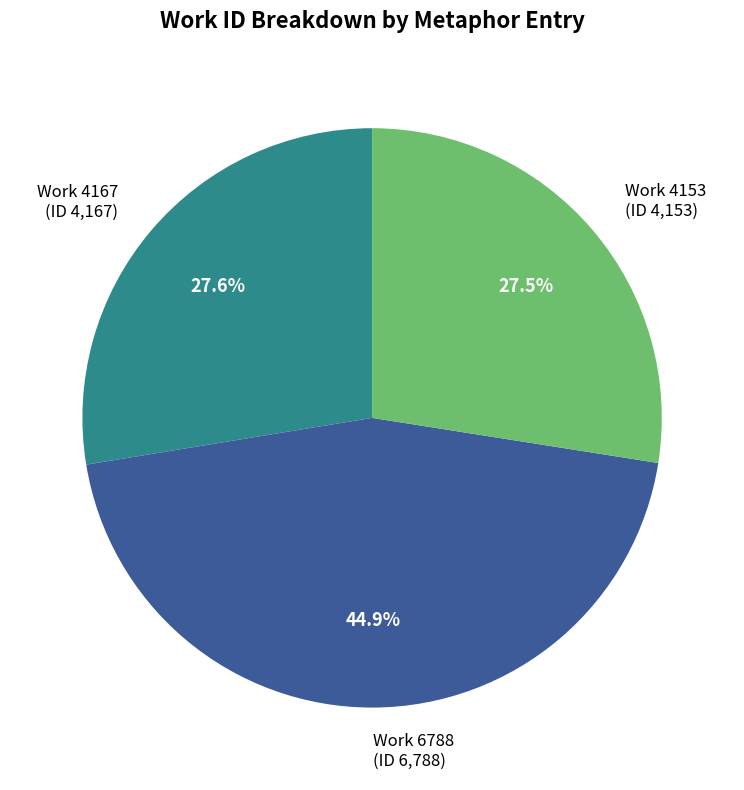

How many segments does this pie chart have?

3